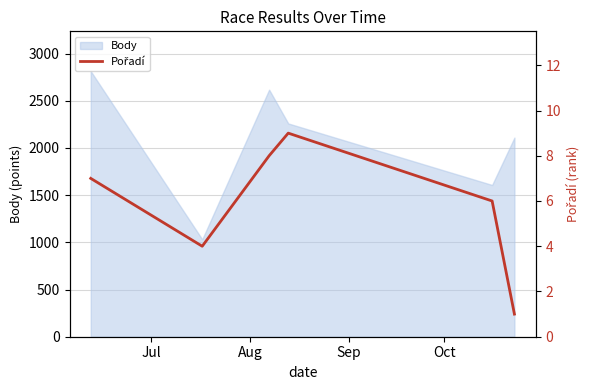

What is the maximum value for Body?

2814